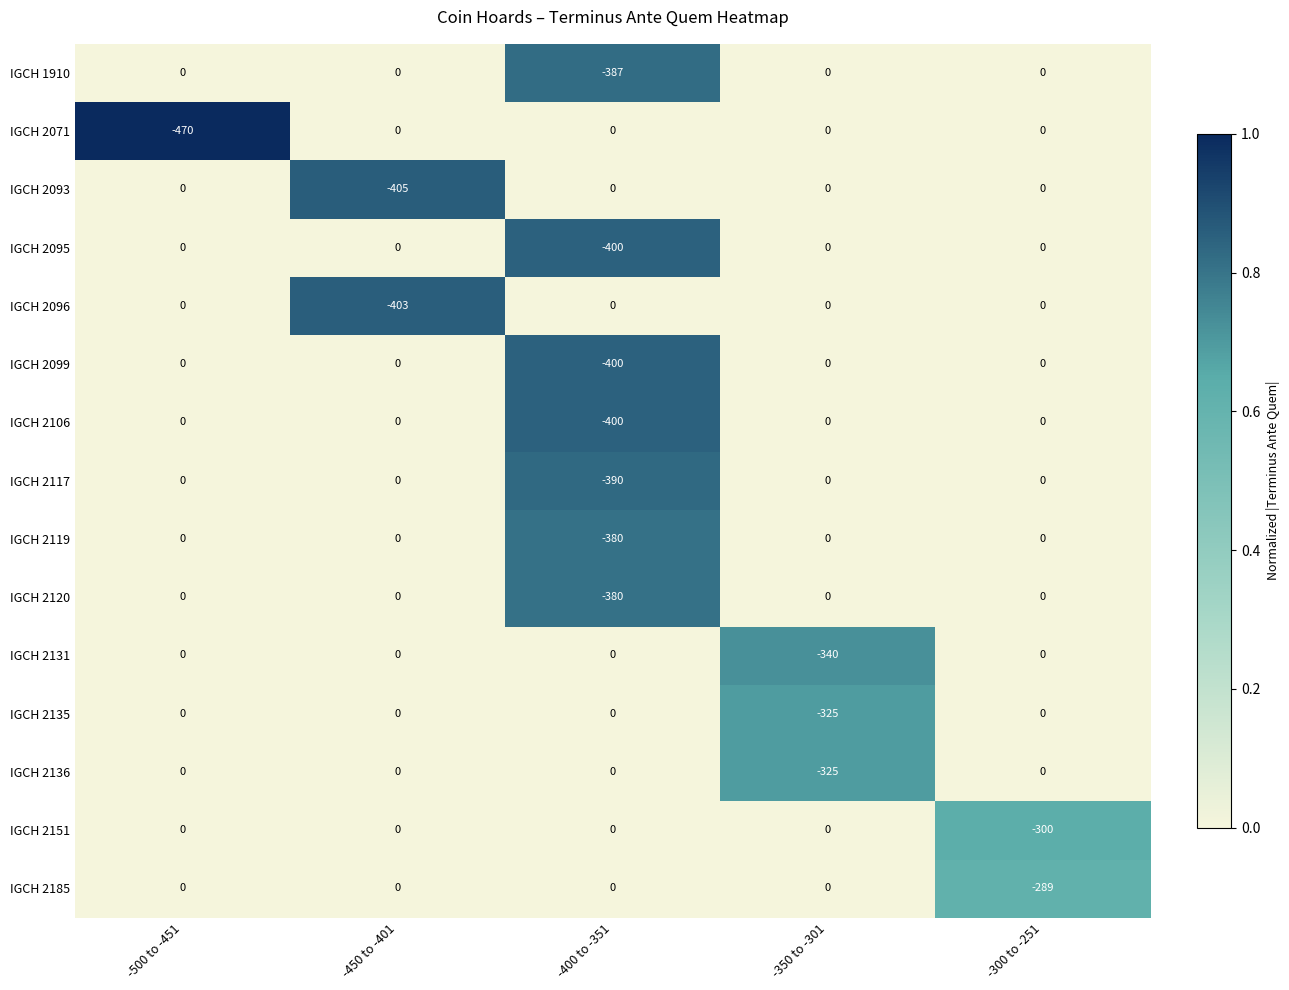

How many categories are shown in the chart?

5